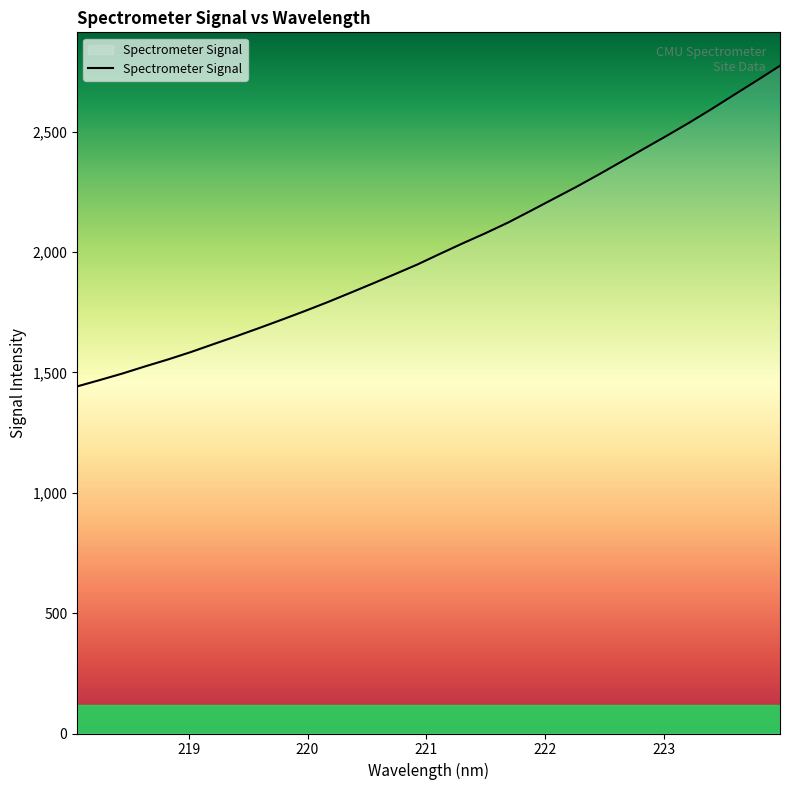

What is the difference between the maximum and minimum values?

1331.9